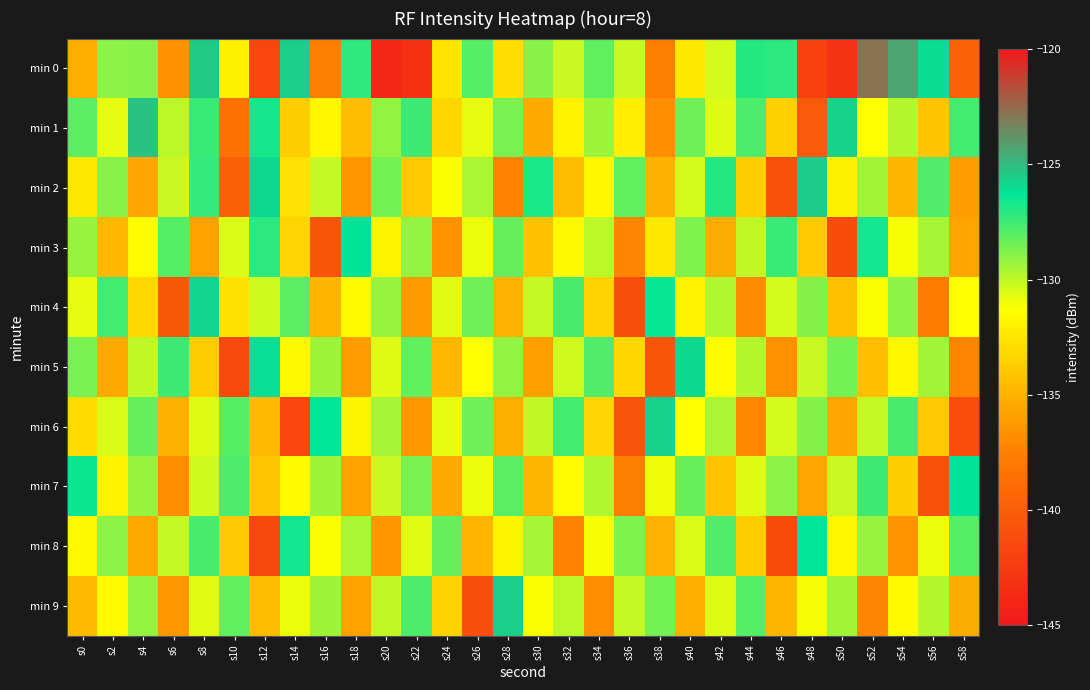

Which category has the lowest value across all series?

s20